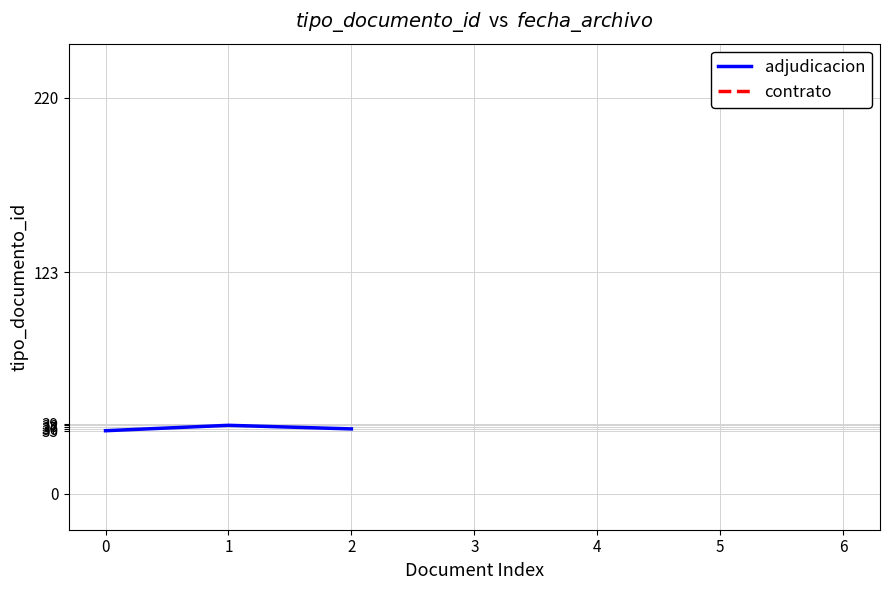

Does the chart display data point markers on the line(s)?

No